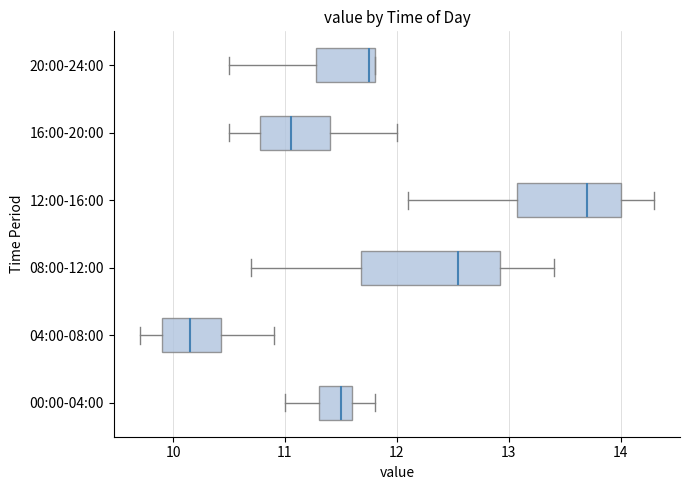

Reading bottom to top, read every box against the x-axis: the position of its median line, the range the box covers, and the ends of its whiskers. The values are not printed on the chart, so give them approximately, as read against the axis.

00:00-04:00: median 11.5, box 11.3 to 11.6, whiskers 11.0 to 11.8
04:00-08:00: median 10.2, box 9.9 to 10.4, whiskers 9.7 to 10.9
08:00-12:00: median 12.6, box 11.7 to 12.9, whiskers 10.7 to 13.4
12:00-16:00: median 13.7, box 13.1 to 14.0, whiskers 12.1 to 14.3
16:00-20:00: median 11.1, box 10.8 to 11.4, whiskers 10.5 to 12.0
20:00-24:00: median 11.8 (just left of the box's right edge), box 11.3 to 11.8, whiskers 10.5 to 11.8